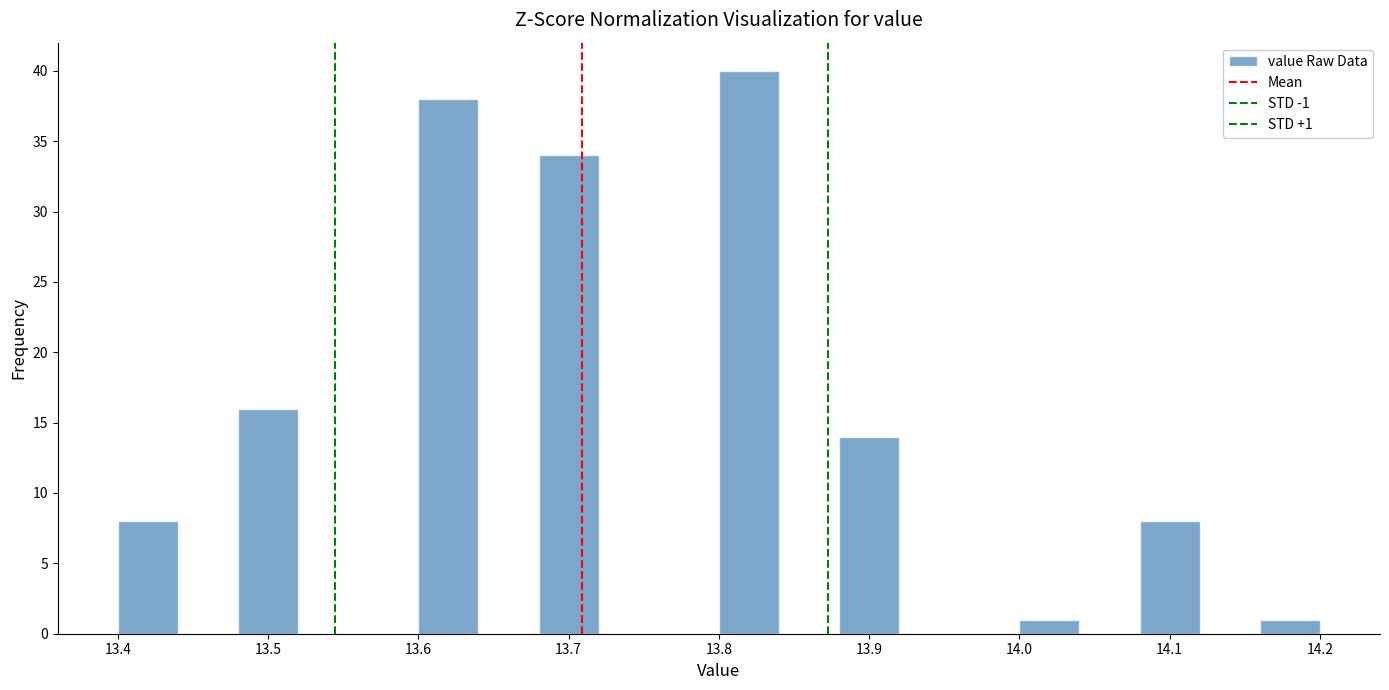

Over which range of the x-axis is the bar tallest?

13.80 to 13.84